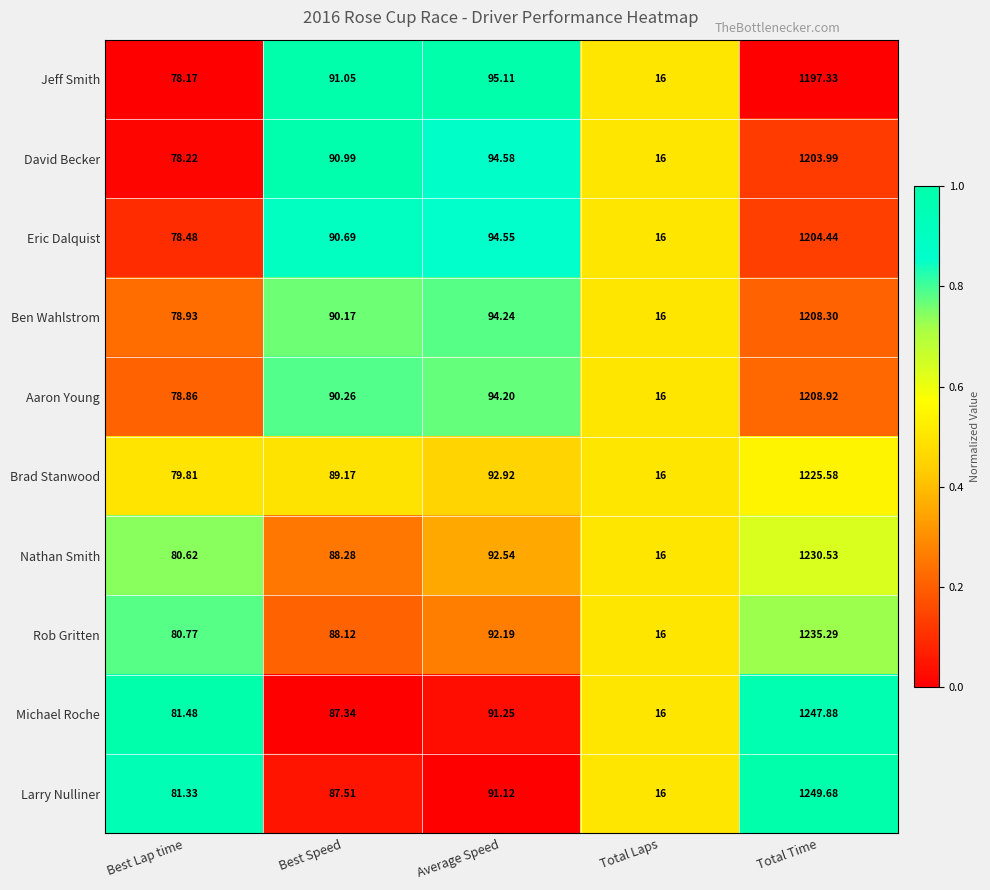

Rank the series at Best Speed from lowest to highest value.

Michael Roche, Larry Nulliner, Rob Gritten, Nathan Smith, Brad Stanwood, Ben Wahlstrom, Aaron Young, Eric Dalquist, David Becker, Jeff Smith